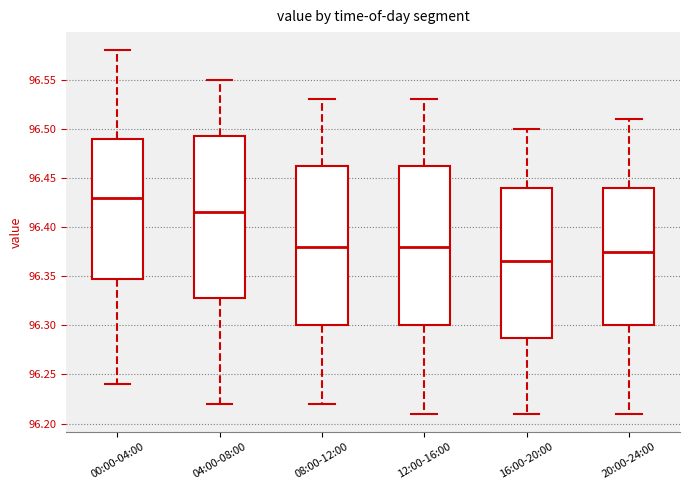

Which box's median line is the highest?

00:00-04:00